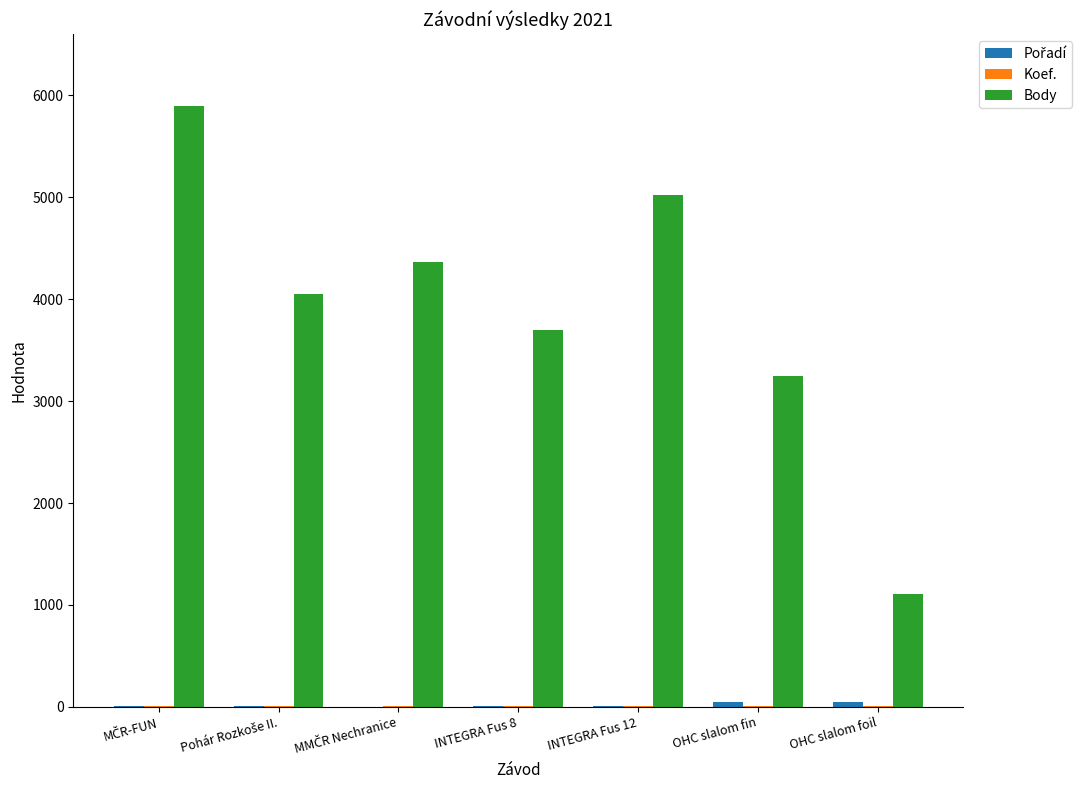

How many series are shown in this chart?

3